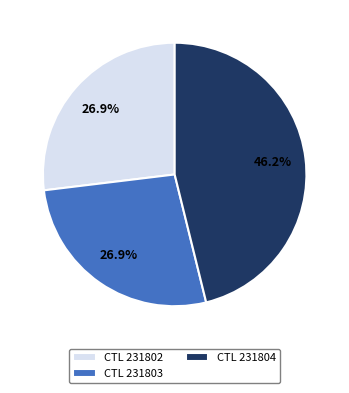

Count the number of slices in the pie.

3